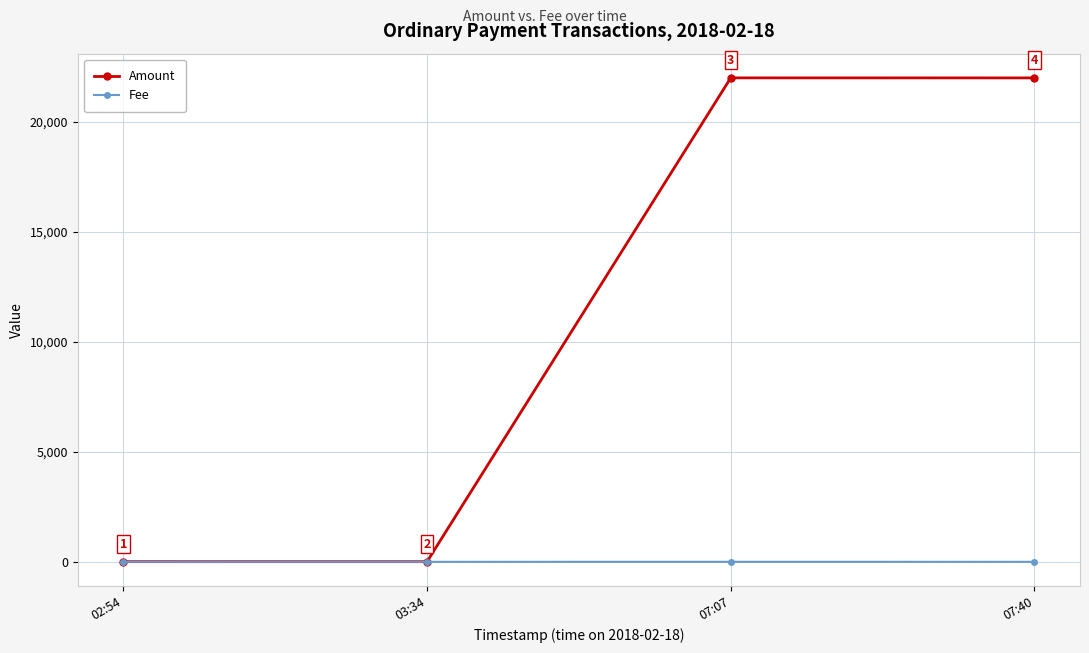

At 02:54, list the series in order from largest to smallest.

Amount, Fee